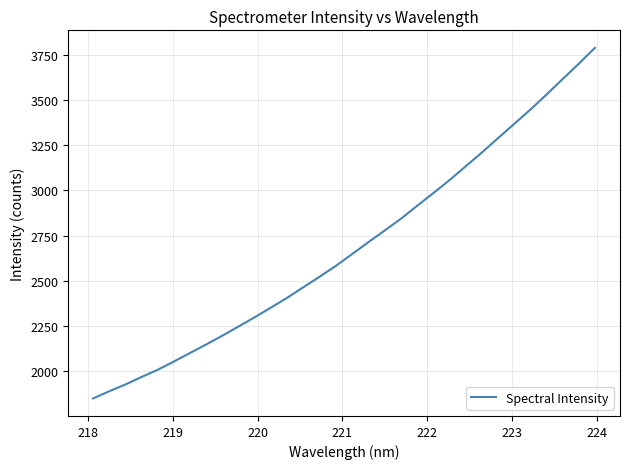

What is the difference between the maximum and minimum values?

1938.6